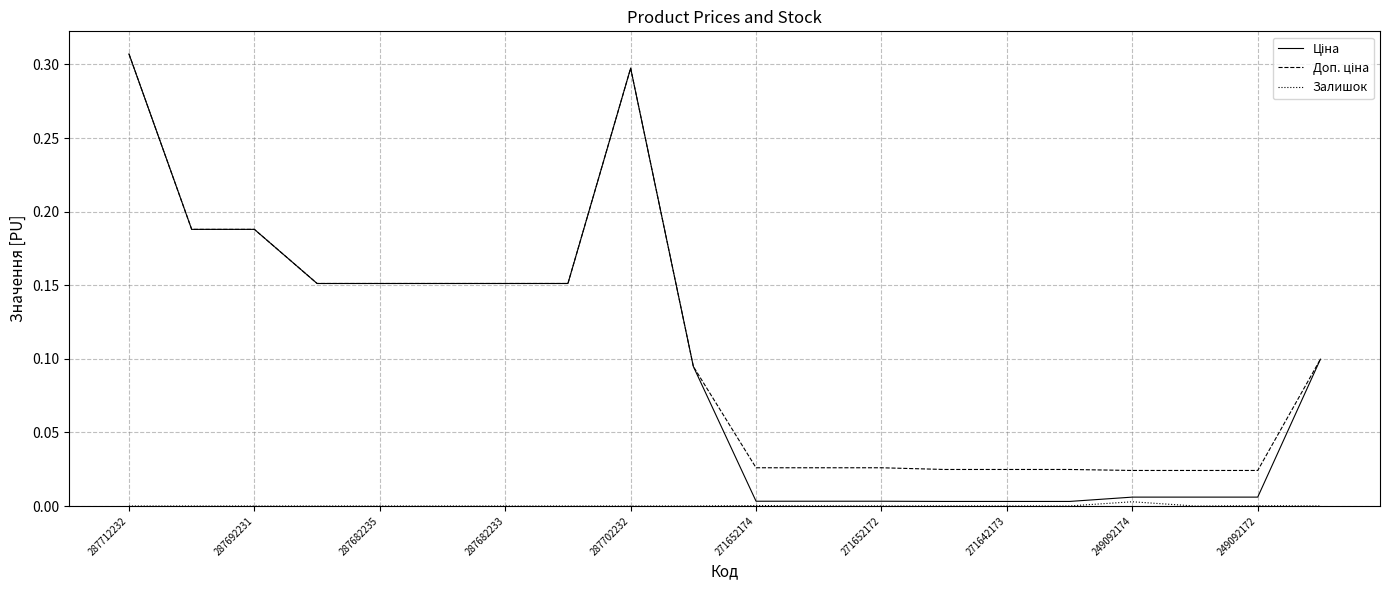

True or false: Ціна and Залишок intersect in this chart.

False